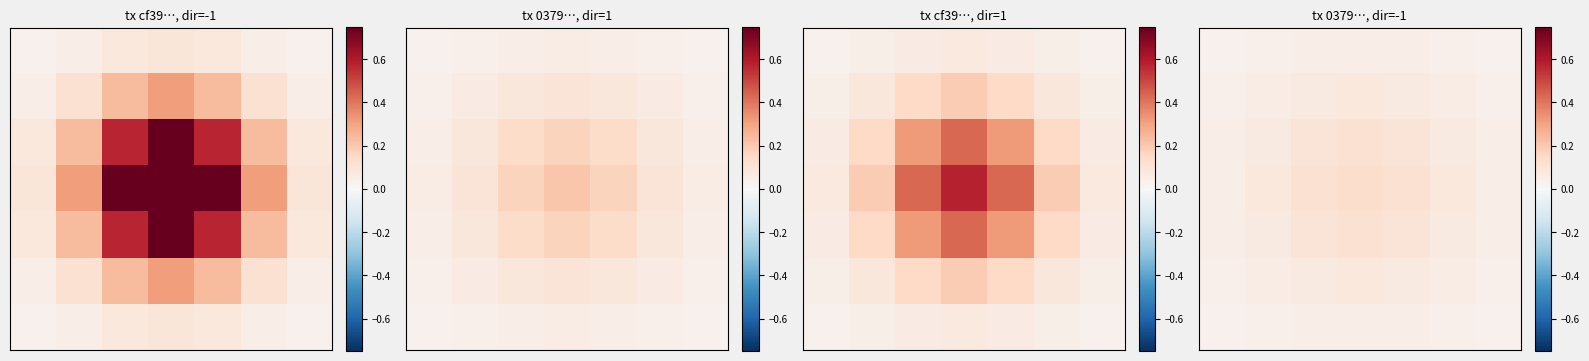

What is the total value across all series at 2?

0.5